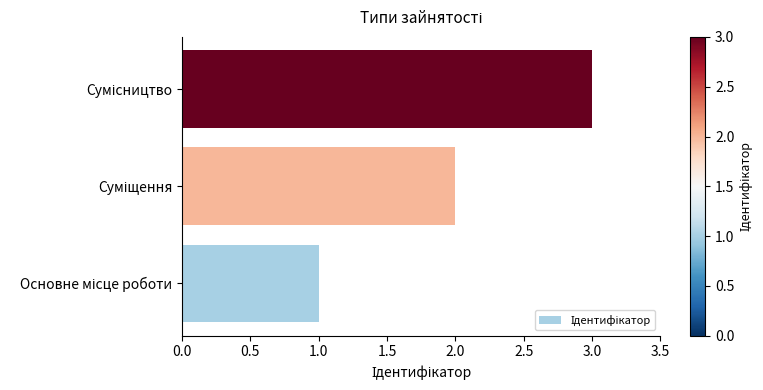

What is the sum of all values?

6